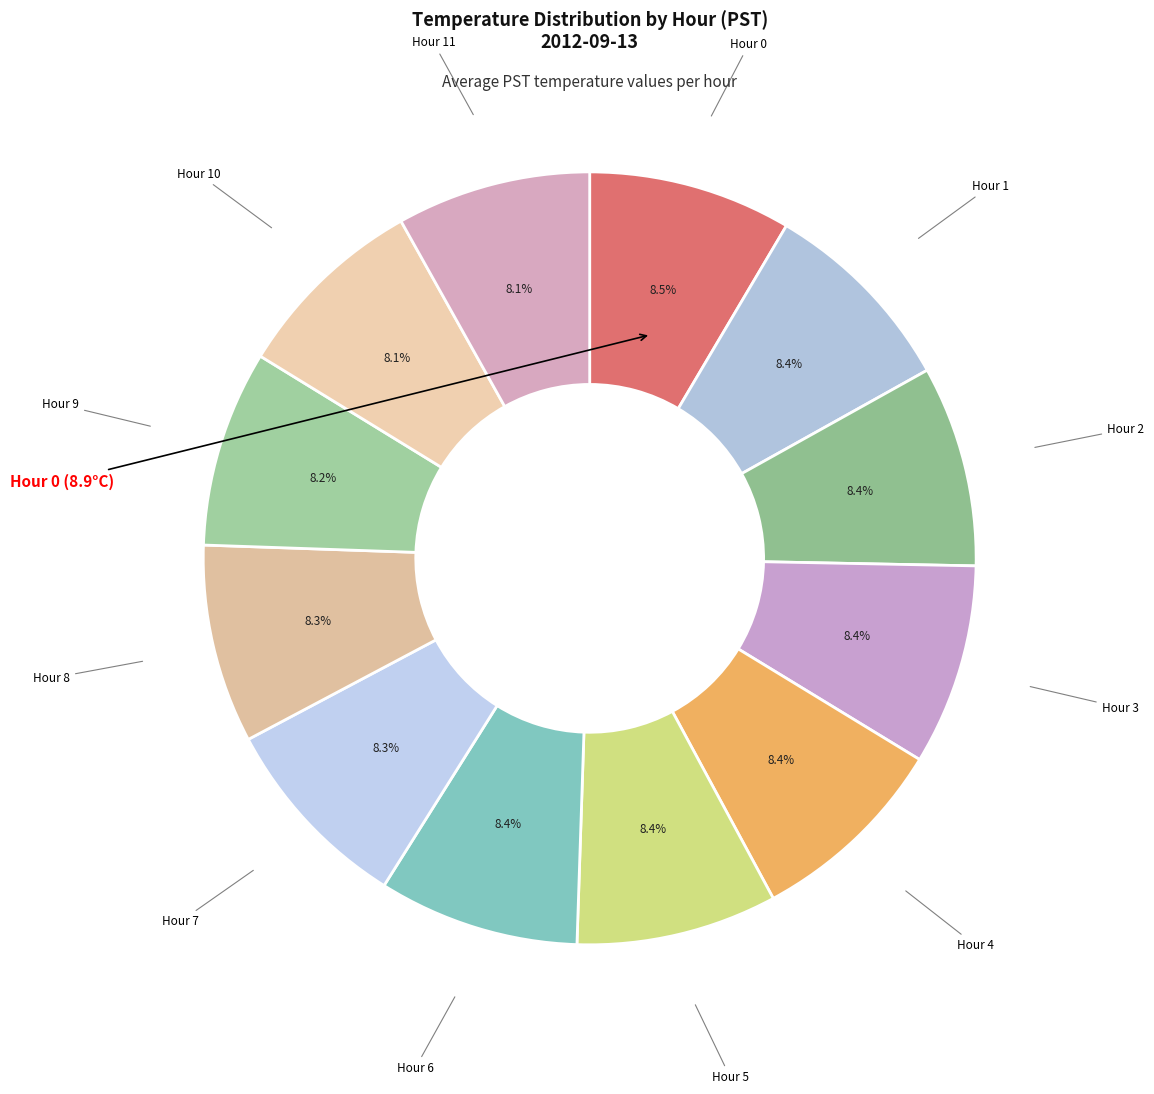

Which slice is the largest?

Hour 0